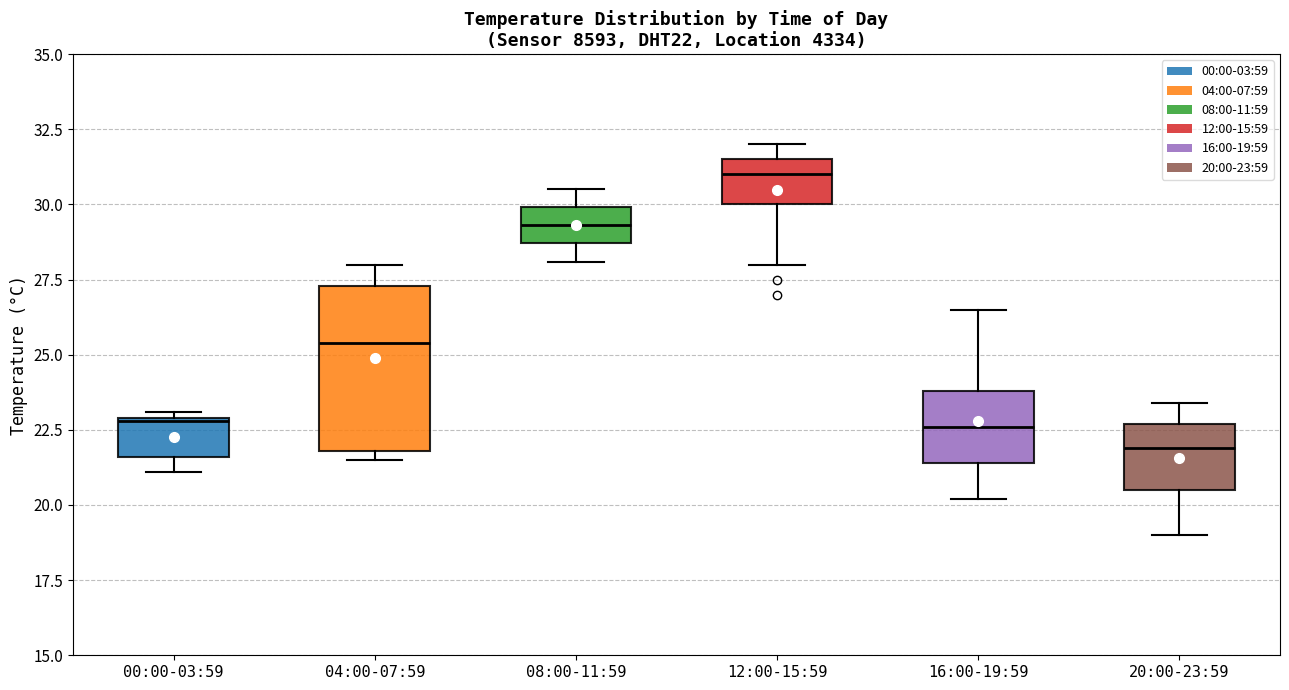

Where is the lower edge of the box for 00:00-03:59 on the y-axis? The values are not printed on the chart, so give them approximately, as read against the axis.

21.5